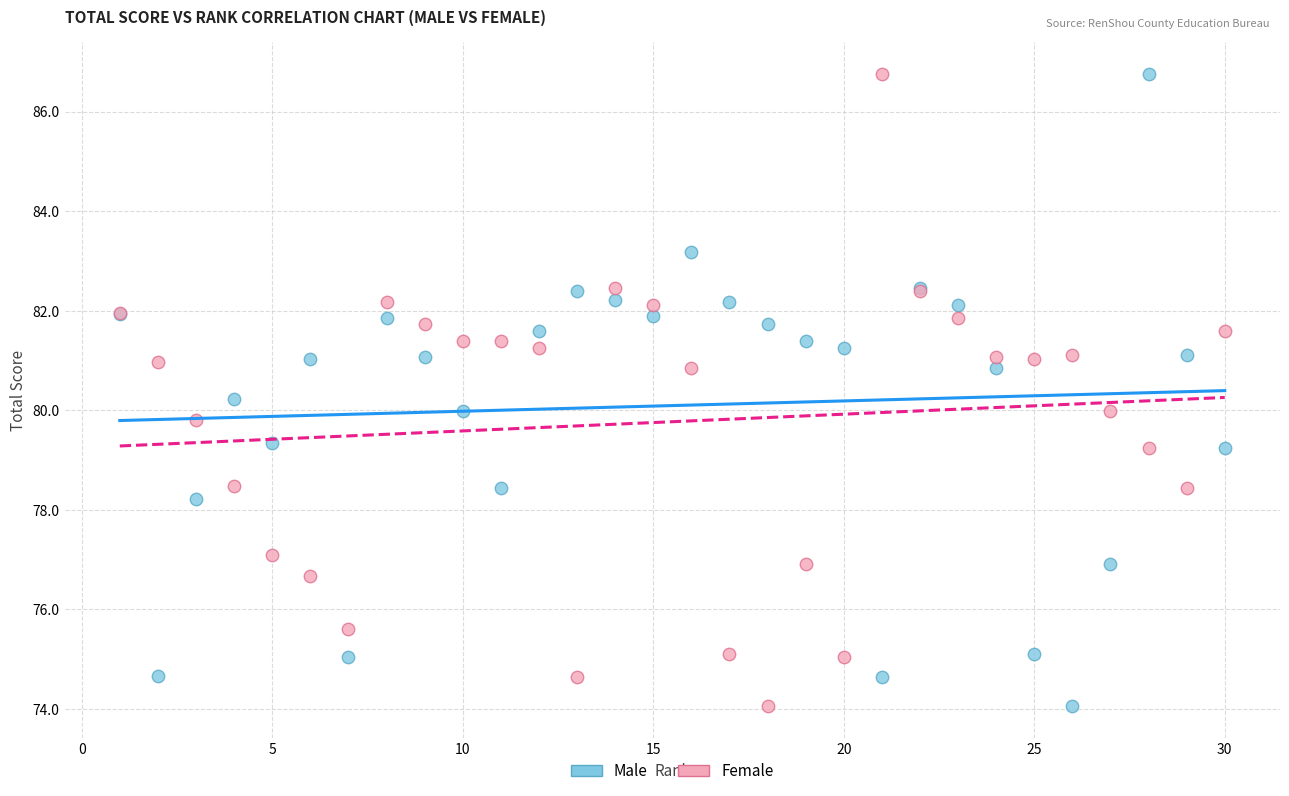

What is the X range (max minus min) for the scatter plot?

29.0